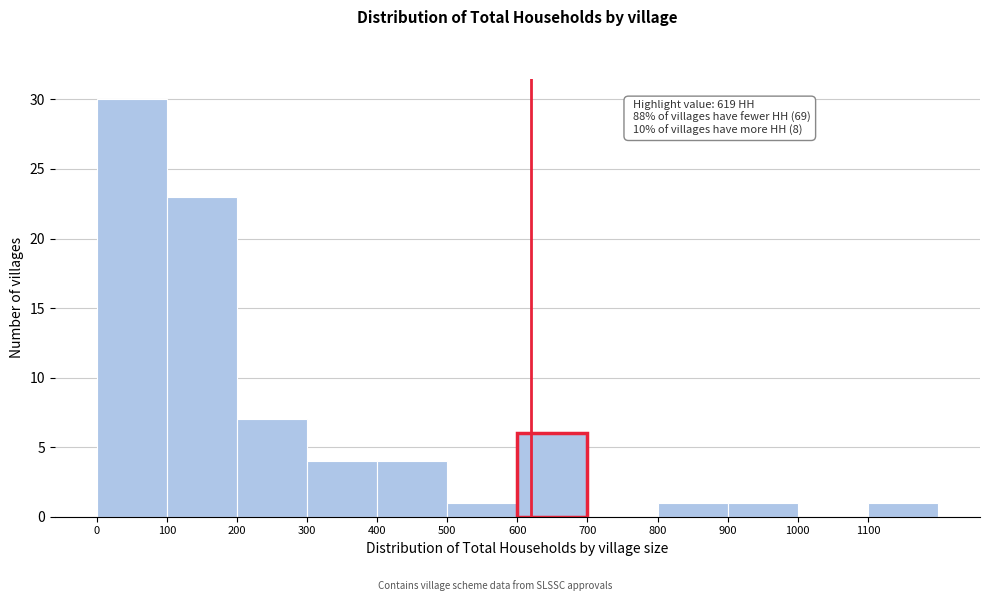

Over which range of the x-axis is the bar tallest?

0 to 100